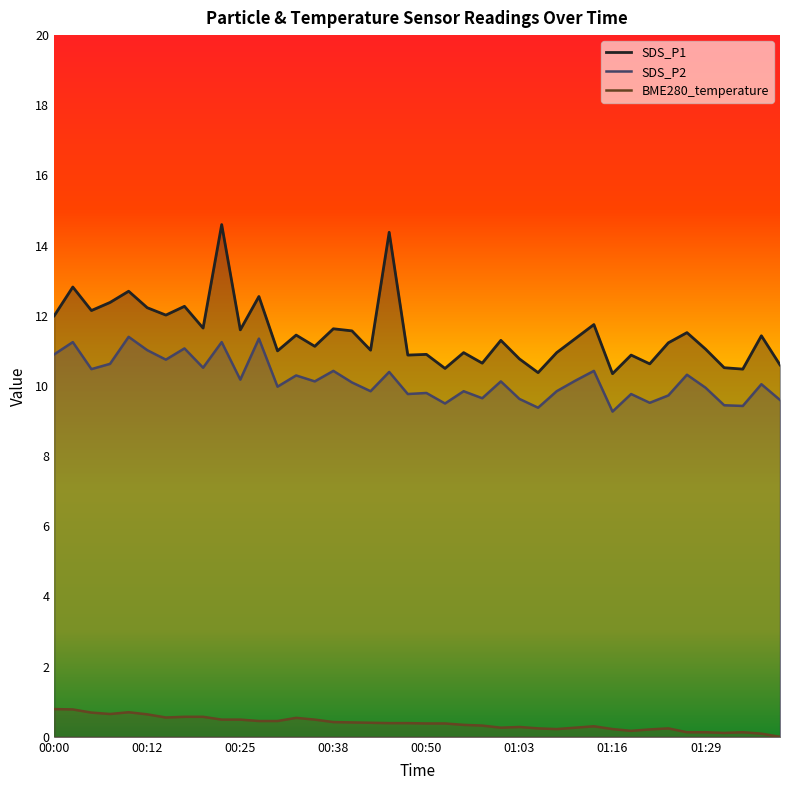

What position from the left is 01:16?

31